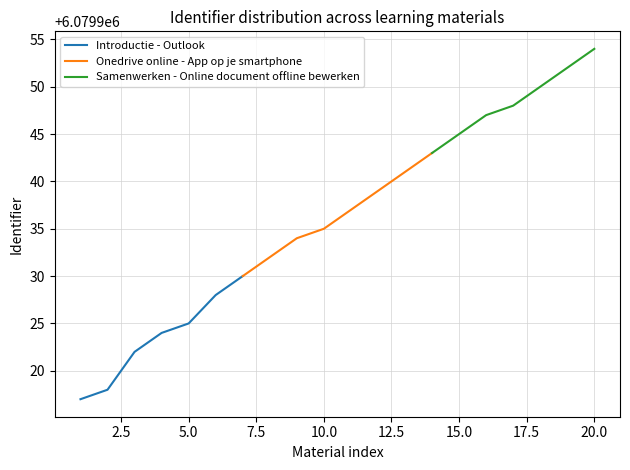

What is the maximum value for Introductie - Outlook?

6079930